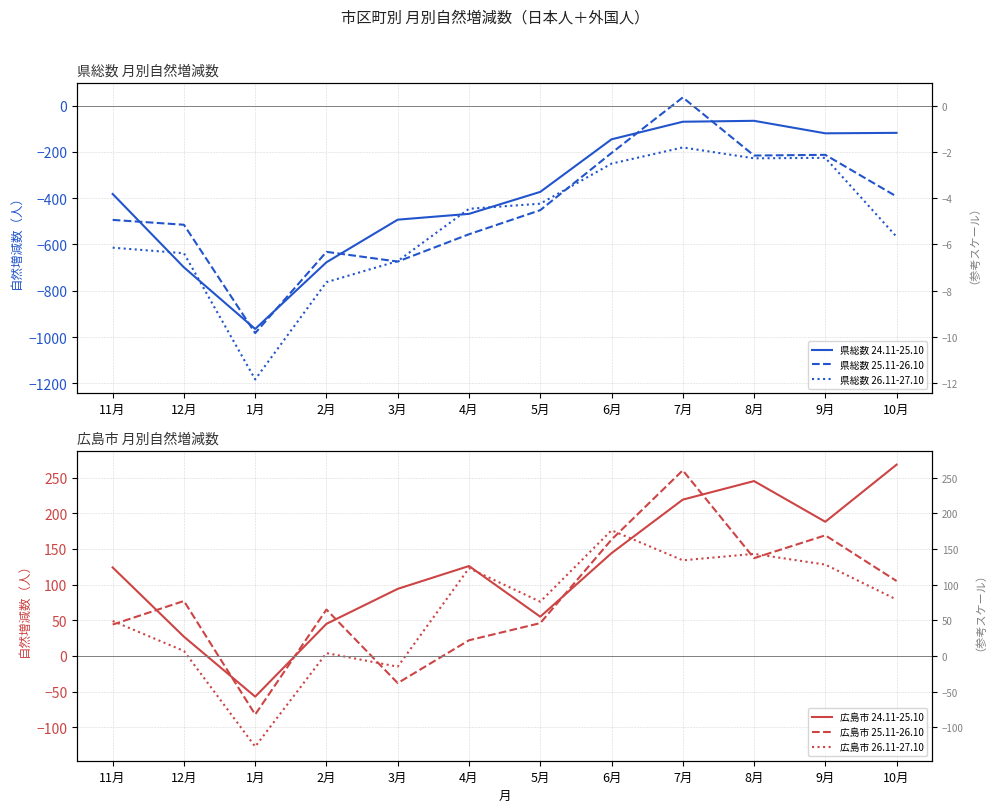

True or false: 県総数 24.11-25.10 and 広島市 24.11-25.10 cross at least once.

False